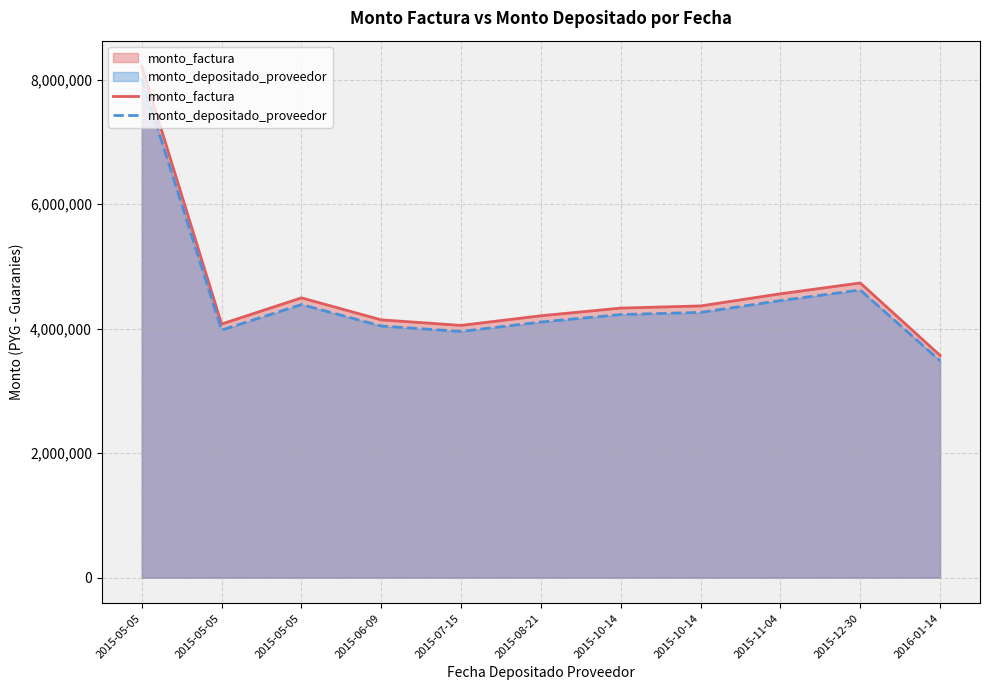

Which category has the highest value across all series?

2015-05-05